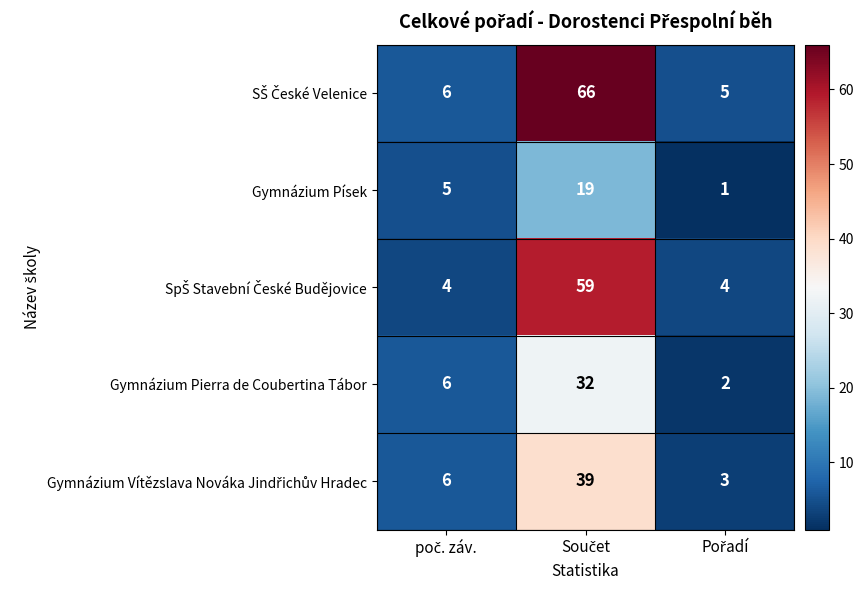

Count the Gymnázium Pierra de Coubertina Tábor values in the range 2 to 32.

3